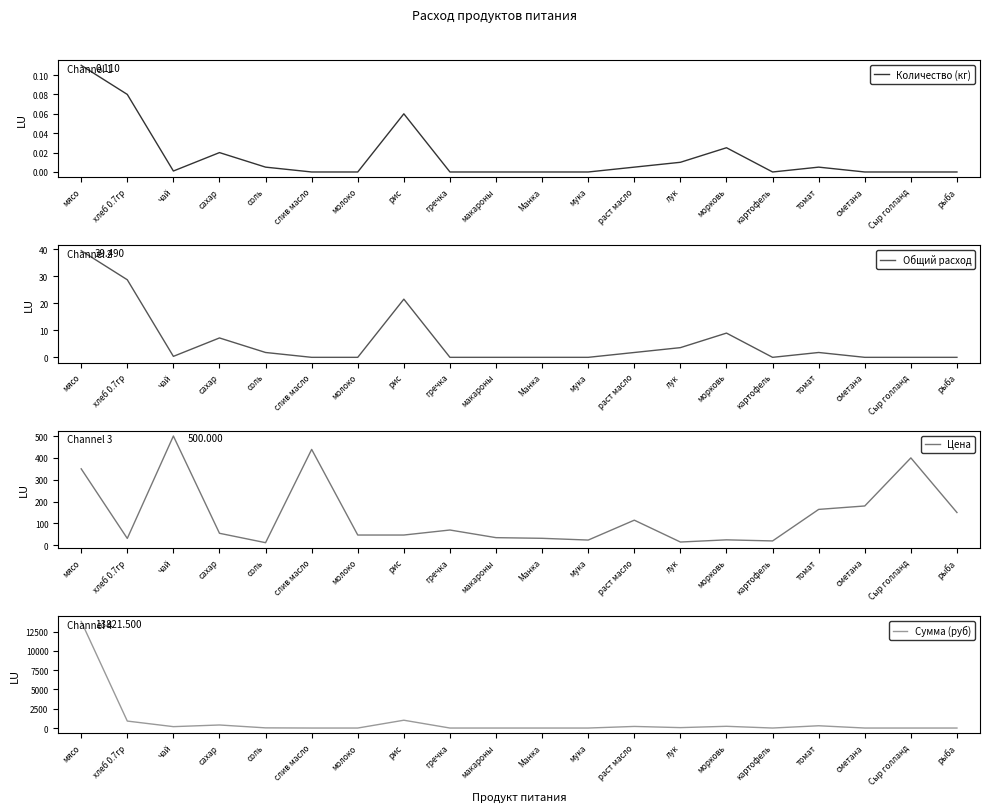

What is the minimum value for Цена?

12.0